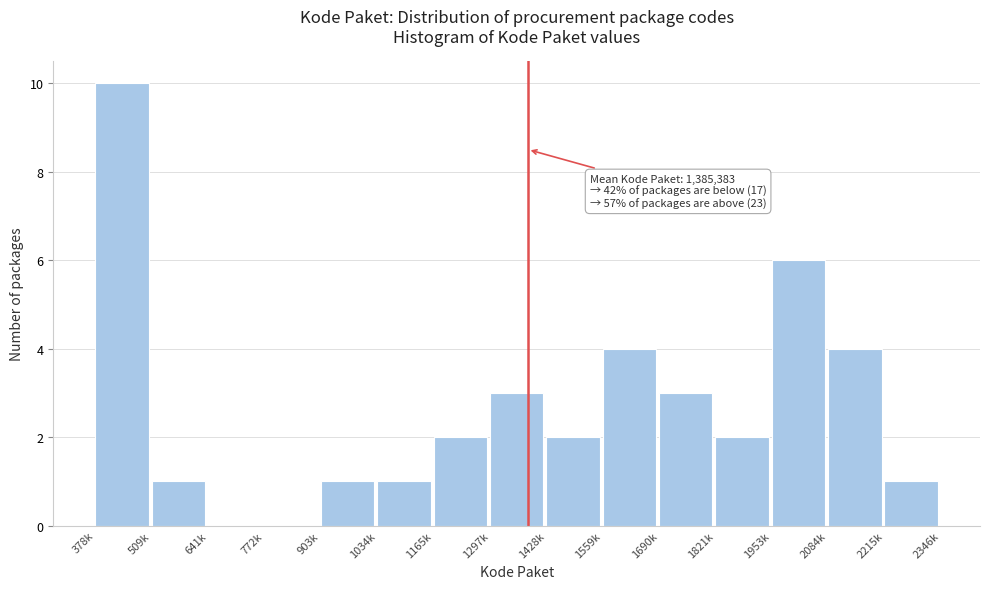

Reading left to right, list all the values displayed in this chart.

378k=10	509k=1	641k=0	772k=0	903k=1	1034k=1	1165k=2	1297k=3	1428k=2	1559k=4	1690k=3	1821k=2	1953k=6	2084k=4	2215k=1